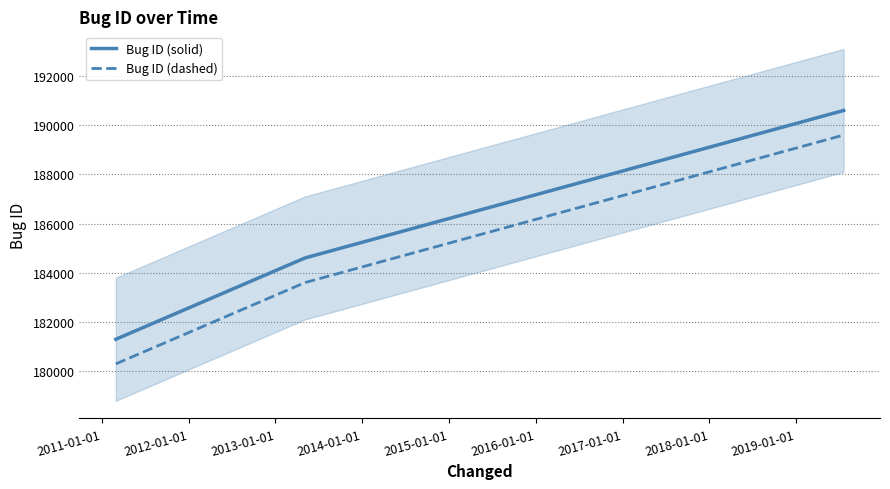

What is the maximum value for Bug ID (dashed)?

189597